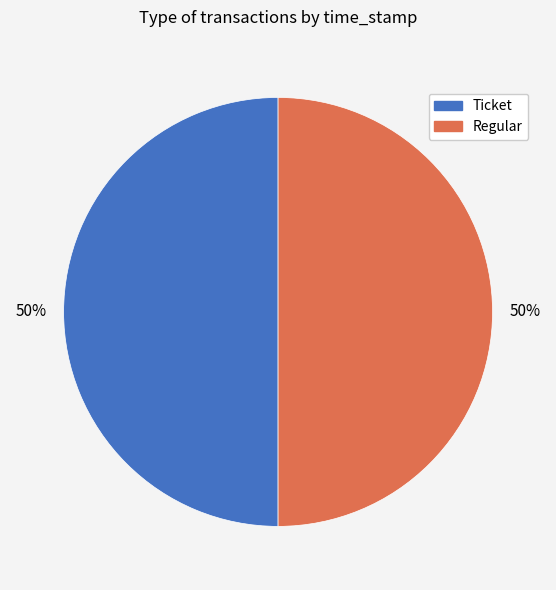

Is the sum of Ticket and Regular greater than half?

Yes